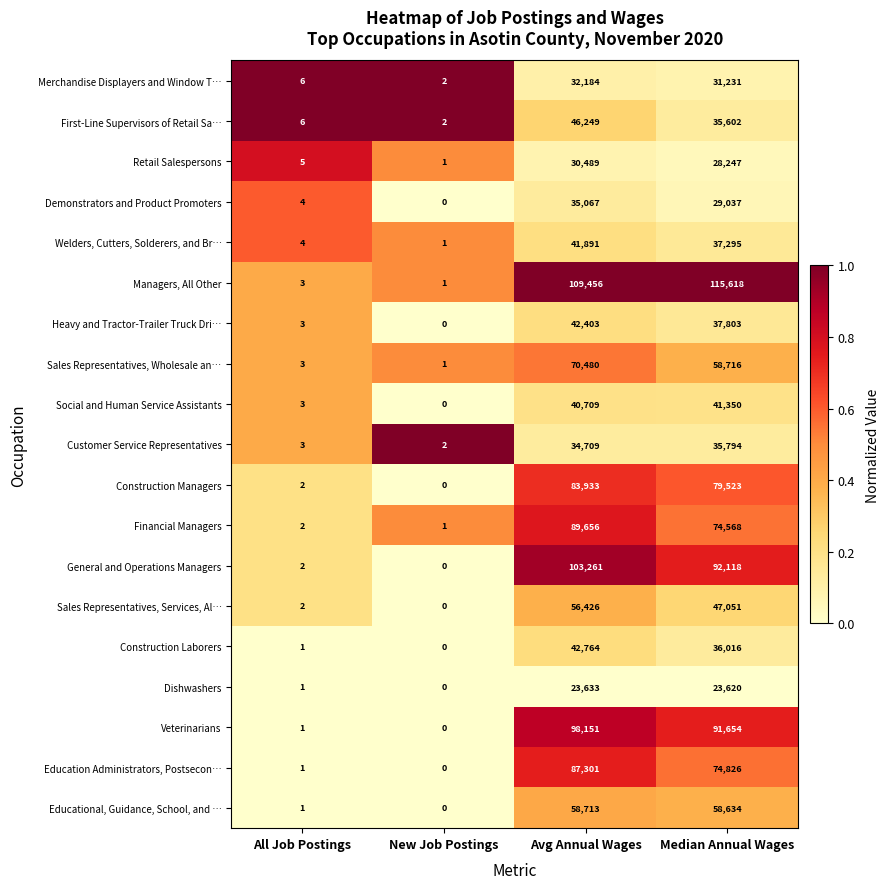

At which label is First-Line Supervisors of Retail Sa… closest to 23125?

Median Annual Wages